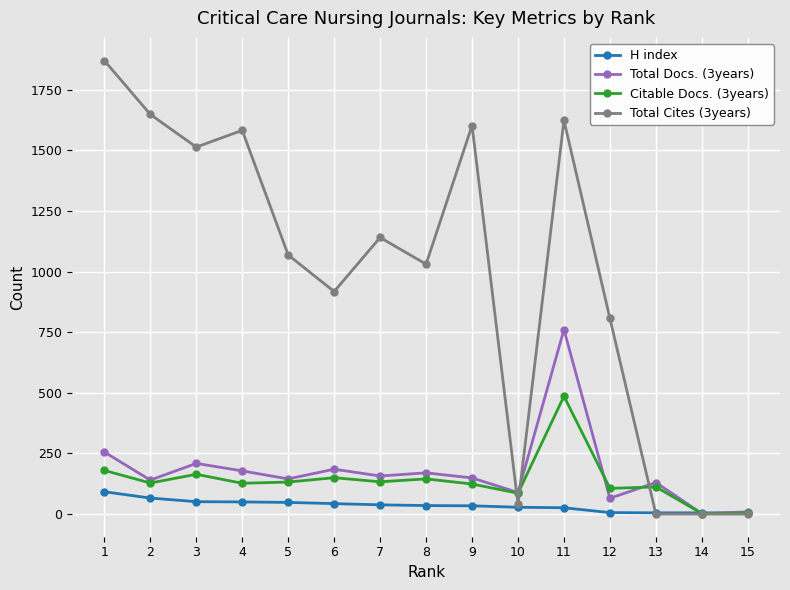

How many data points in Total Cites (3years) are less than 1069?

7